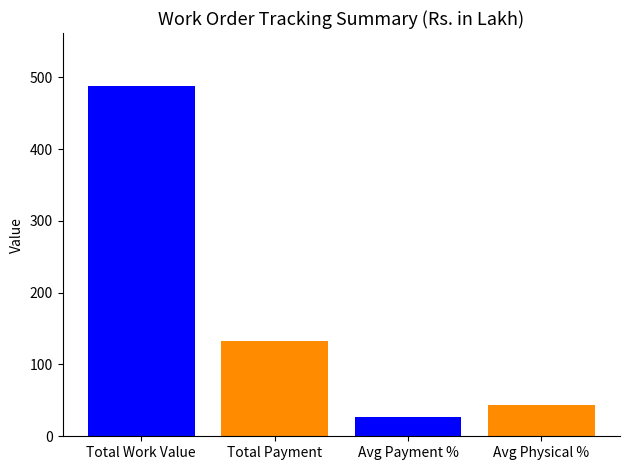

How many distinct data groups are displayed?

4